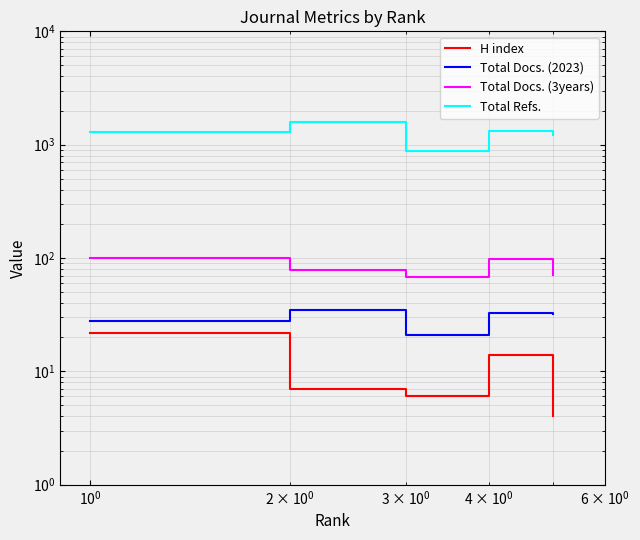

True or false: Total Docs. (3years) and Total Refs. intersect in this chart.

False